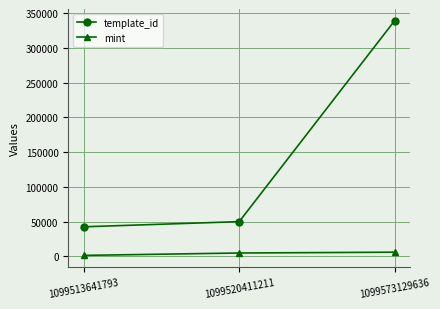

Which series changed the most between 1099513641793 and 1099573129636?

template_id